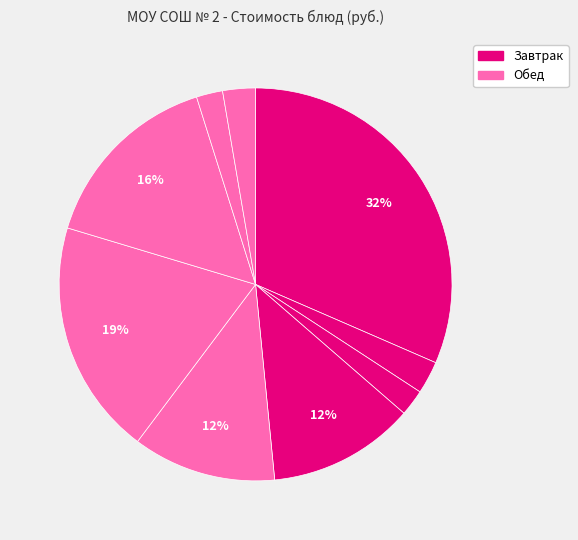

How many segments does this pie chart have?

9